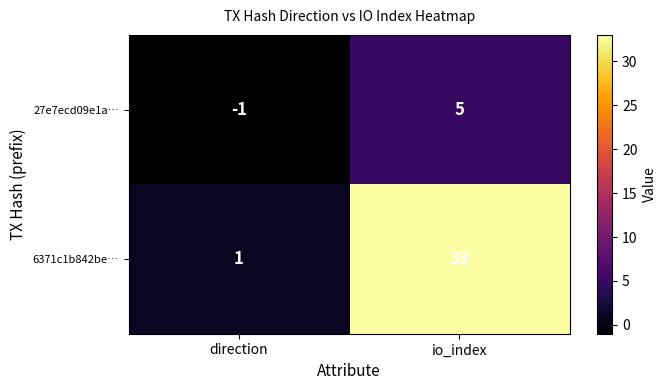

How many categories are shown in the chart?

2